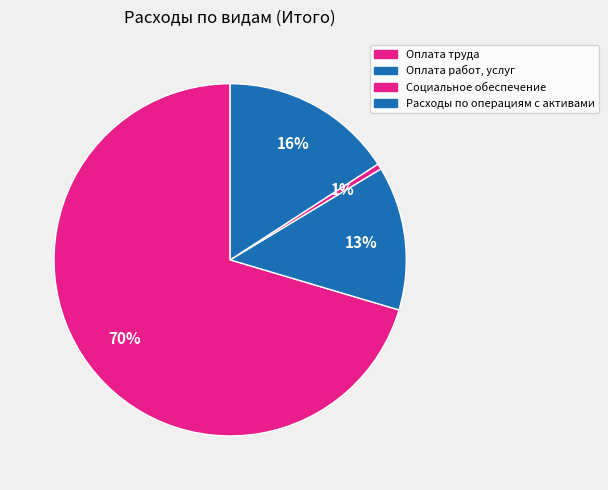

Count the number of slices in the pie.

4